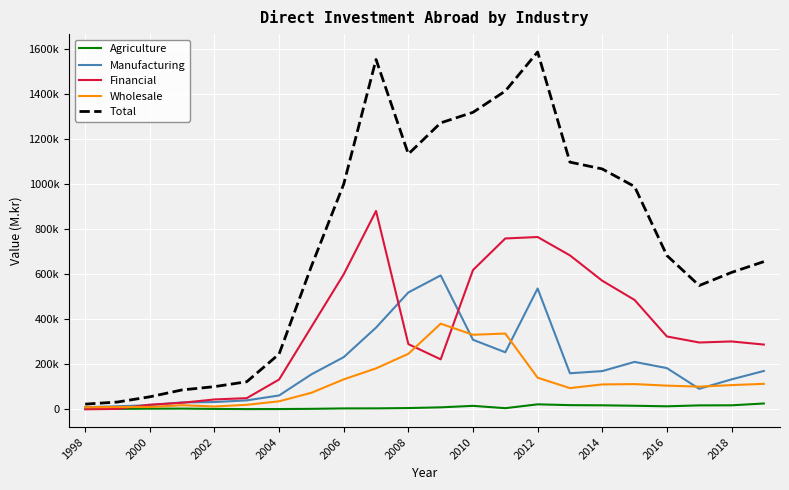

At which category does the chart reach its minimum across all series?

1998